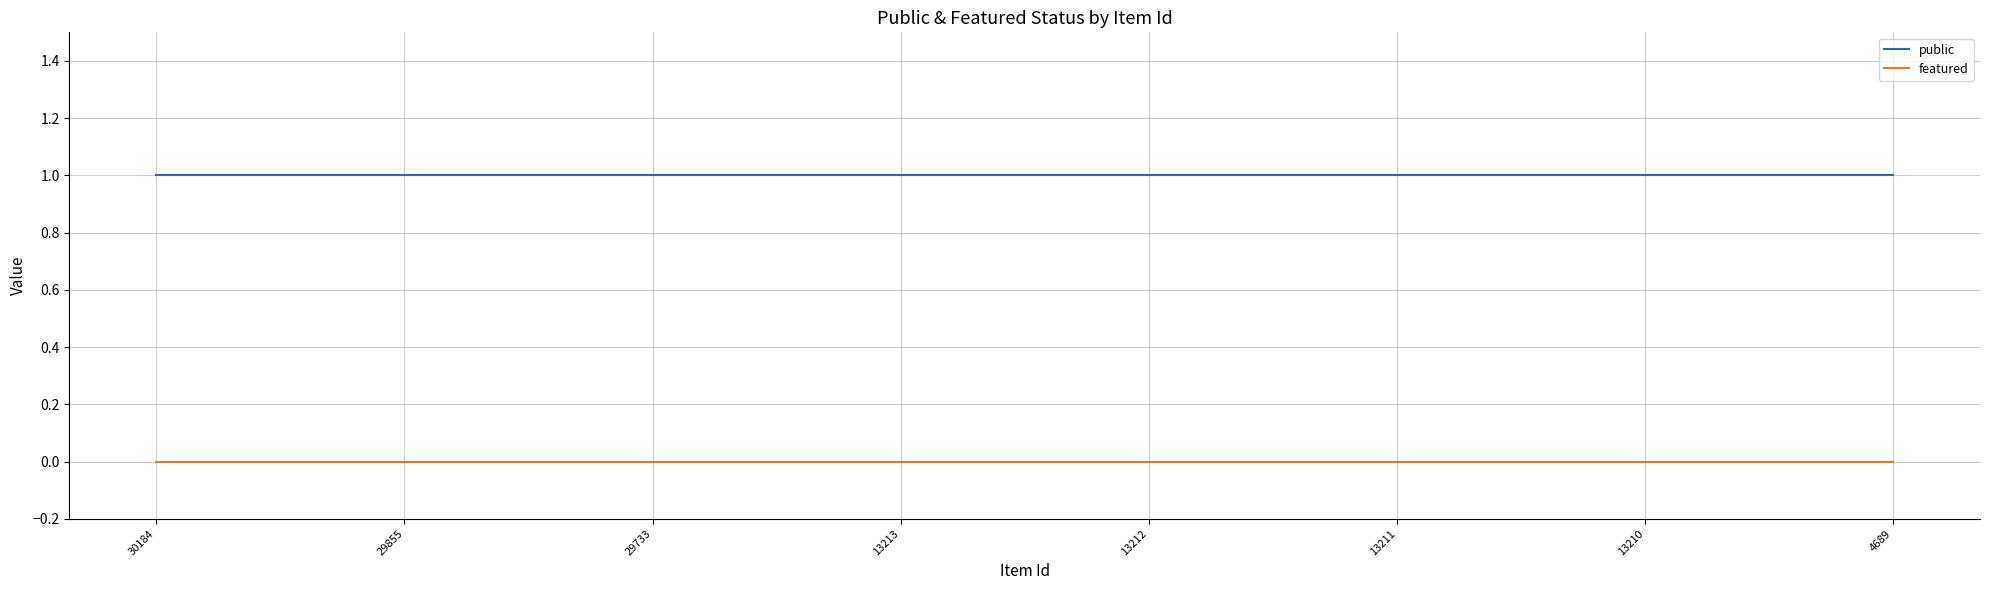

How many lines are shown in the chart?

2